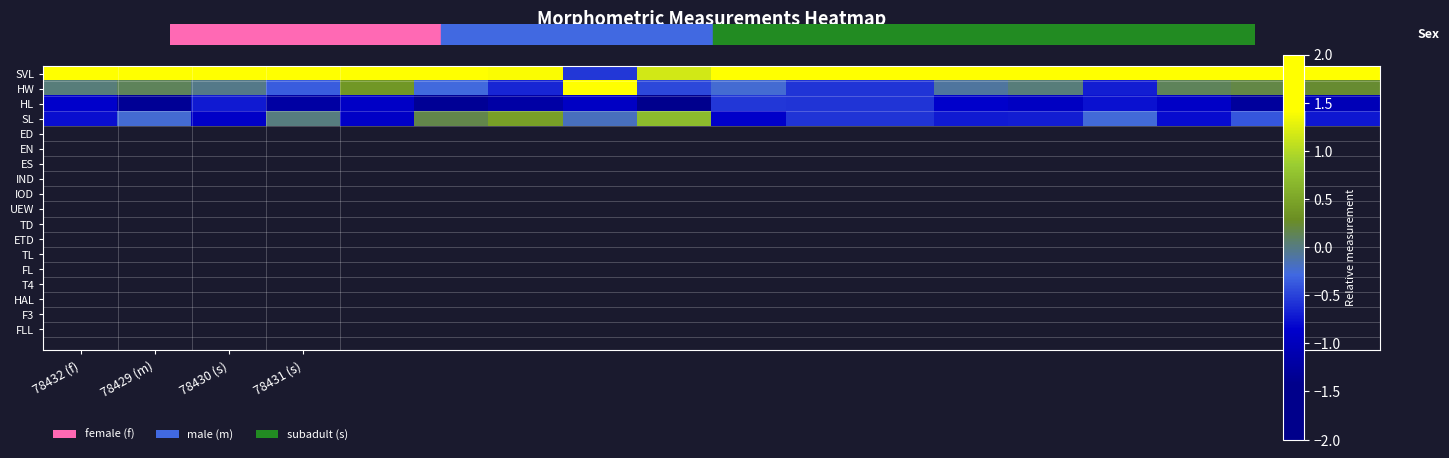

At which category is the sum across all series the highest?

8